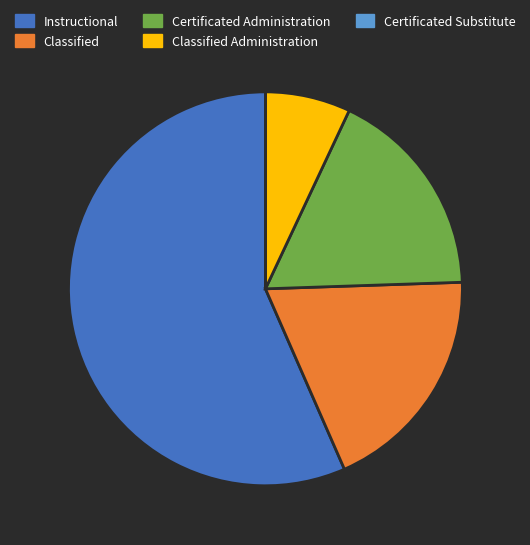

Do Instructional and Certificated Administration together represent more than half of the pie?

Yes